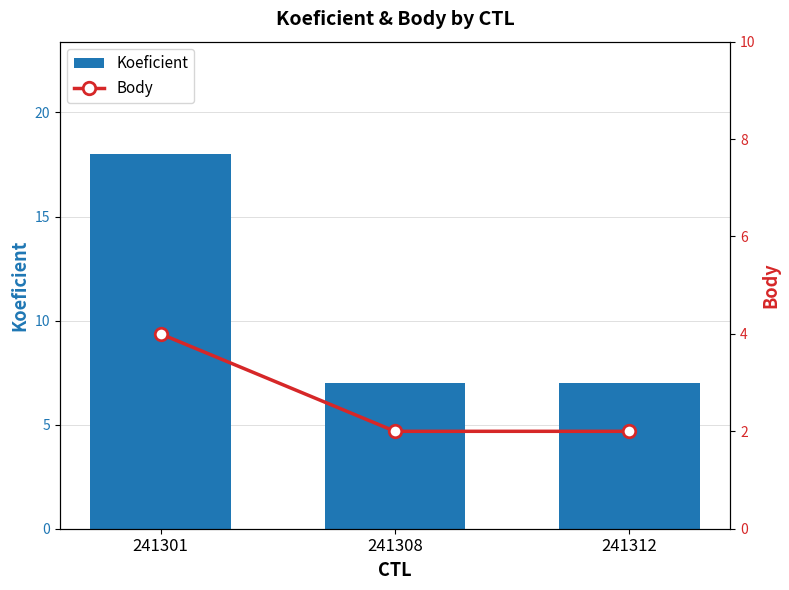

How many Body values are between 2 and 4?

3